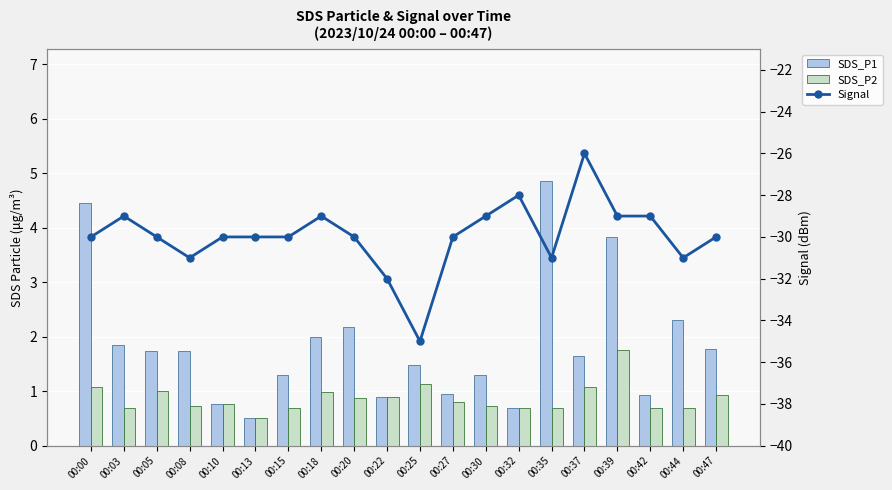

Reading right to left, list all the values displayed in this chart.

SDS_P1: 00:47=1.8	00:44=2.3	00:42=0.9	00:39=3.8	00:37=1.6	00:35=4.8	00:32=0.7	00:30=1.3	00:27=0.9	00:25=1.5	00:22=0.9	00:20=2.2	00:18=2.0	00:15=1.3	00:13=0.5	00:10=0.8	00:08=1.7	00:05=1.7	00:03=1.9	00:00=4.5
SDS_P2: 00:47=0.9	00:44=0.7	00:42=0.7	00:39=1.8	00:37=1.1	00:35=0.7	00:32=0.7	00:30=0.7	00:27=0.8	00:25=1.1	00:22=0.9	00:20=0.9	00:18=1.0	00:15=0.7	00:13=0.5	00:10=0.8	00:08=0.7	00:05=1.0	00:03=0.7	00:00=1.1
Signal: 00:47=-30.0	00:44=-31.0	00:42=-29.0	00:39=-29.0	00:37=-26.0	00:35=-31.0	00:32=-28.0	00:30=-29.0	00:27=-30.0	00:25=-35.0	00:22=-32.0	00:20=-30.0	00:18=-29.0	00:15=-30.0	00:13=-30.0	00:10=-30.0	00:08=-31.0	00:05=-30.0	00:03=-29.0	00:00=-30.0